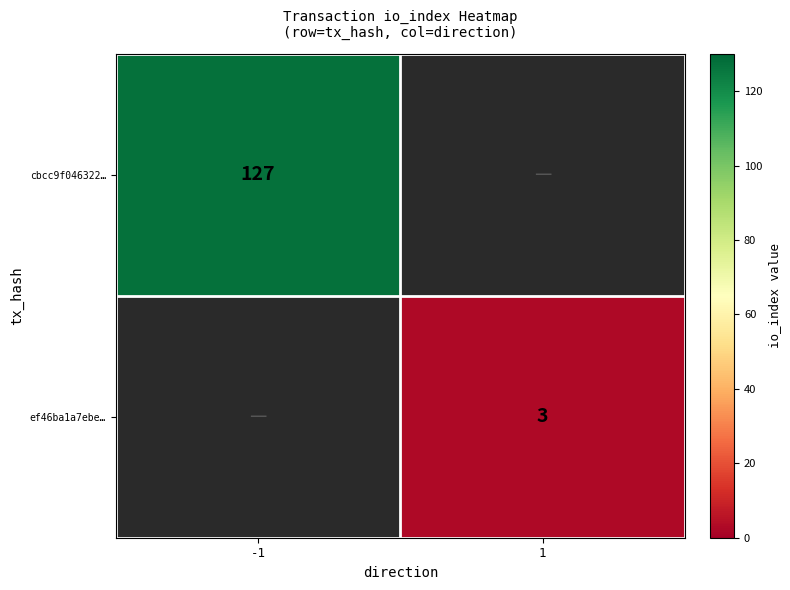

Is it true that ef46ba1a7ebe… equals 2 at 1?

False